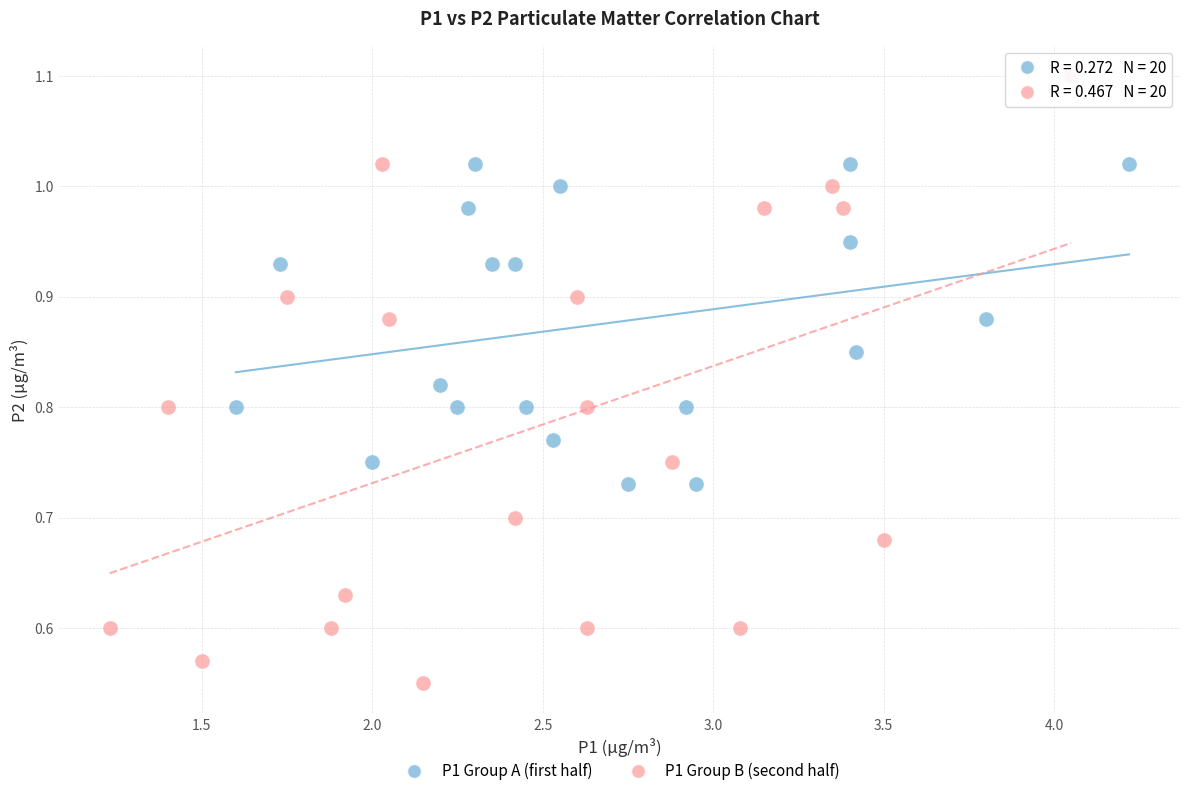

What are all the series names shown in the legend?

P1 Group A (first half), P1 Group B (second half)